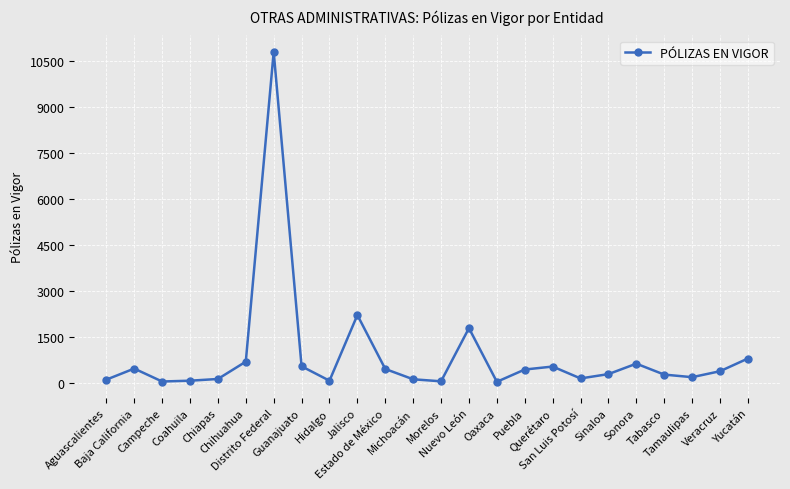

What is the ratio of the value at Baja California to the value at Veracruz?

1.2